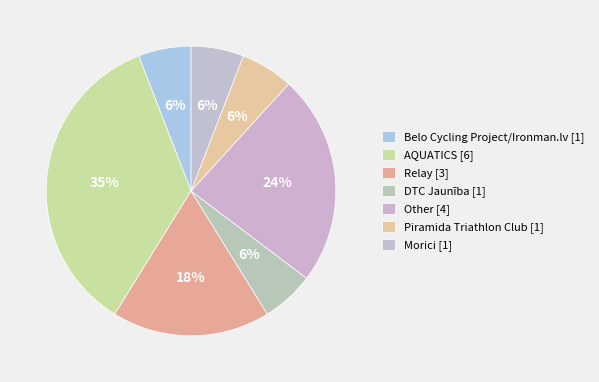

How many slices are in this pie chart?

7